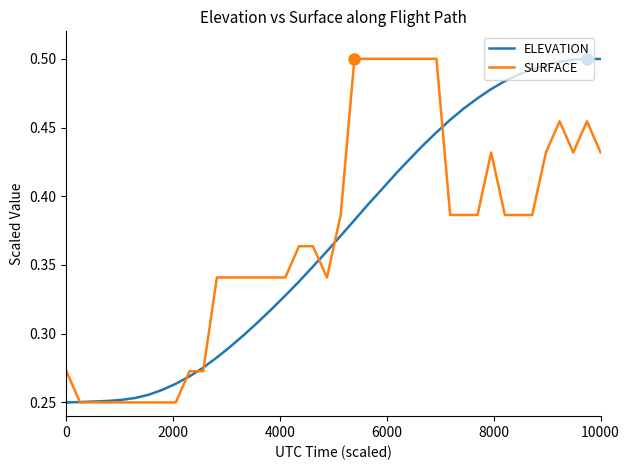

Count the number of categories in the chart.

40